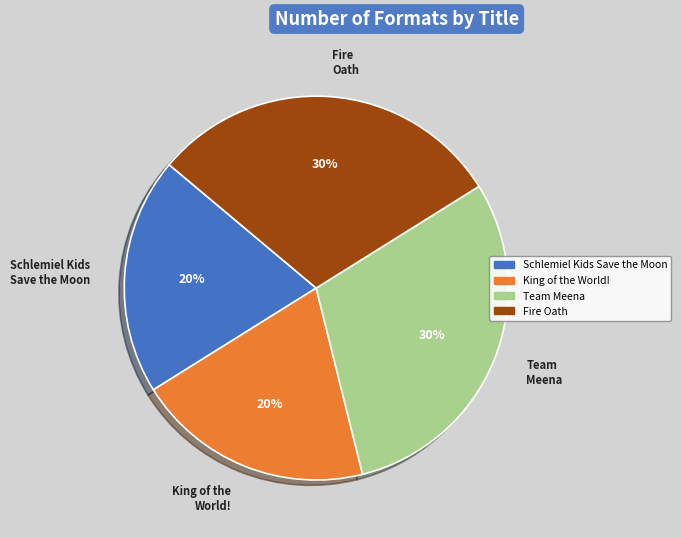

True or false: Team Meena accounts for 44% of the total.

False